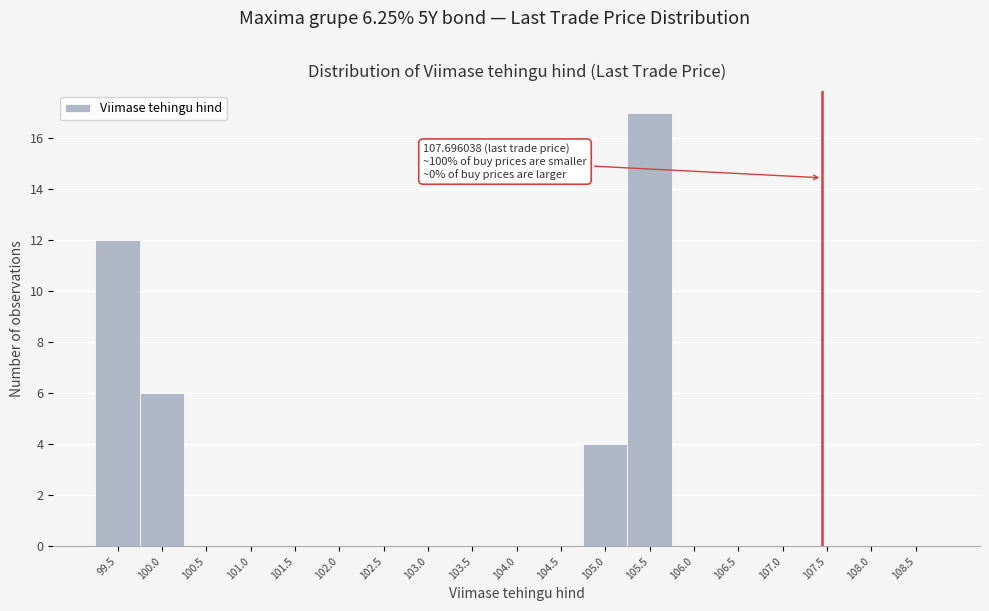

Reading right to left, list all the values displayed in this chart.

108.5=0	108.0=0	107.5=0	107.0=0	106.5=0	106.0=0	105.5=17	105.0=4	104.5=0	104.0=0	103.5=0	103.0=0	102.5=0	102.0=0	101.5=0	101.0=0	100.5=0	100.0=6	99.5=12